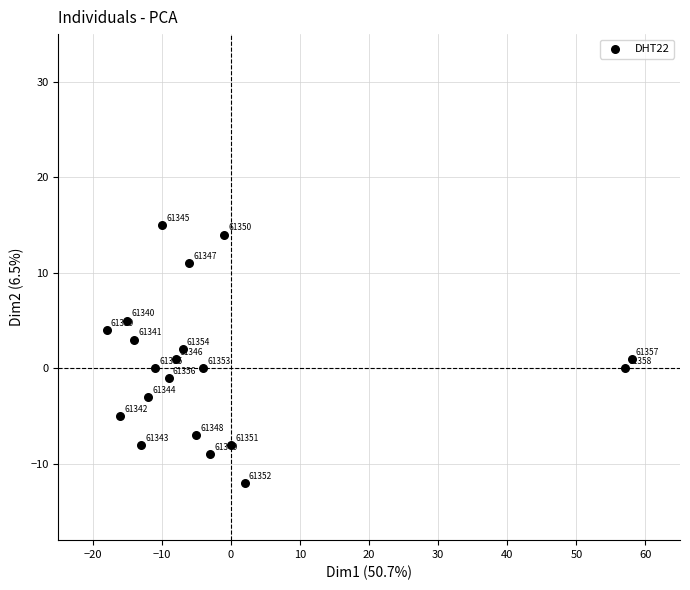

What is the range of Y values (max minus min)?

27